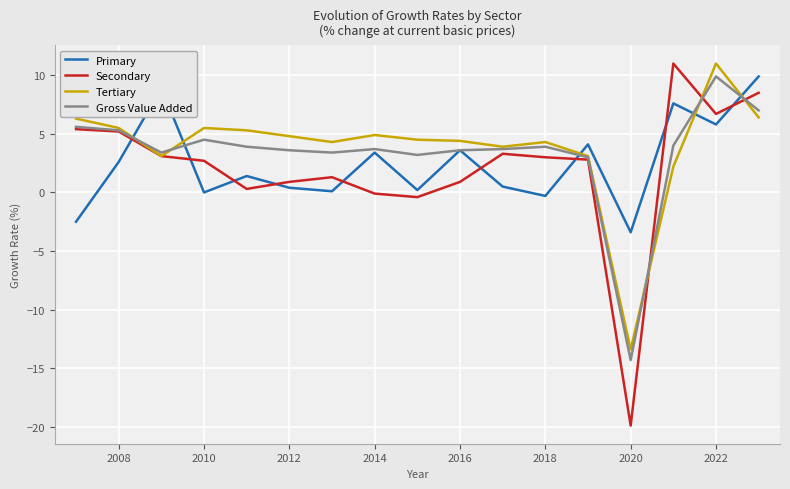

What is the greatest value displayed?

11.0